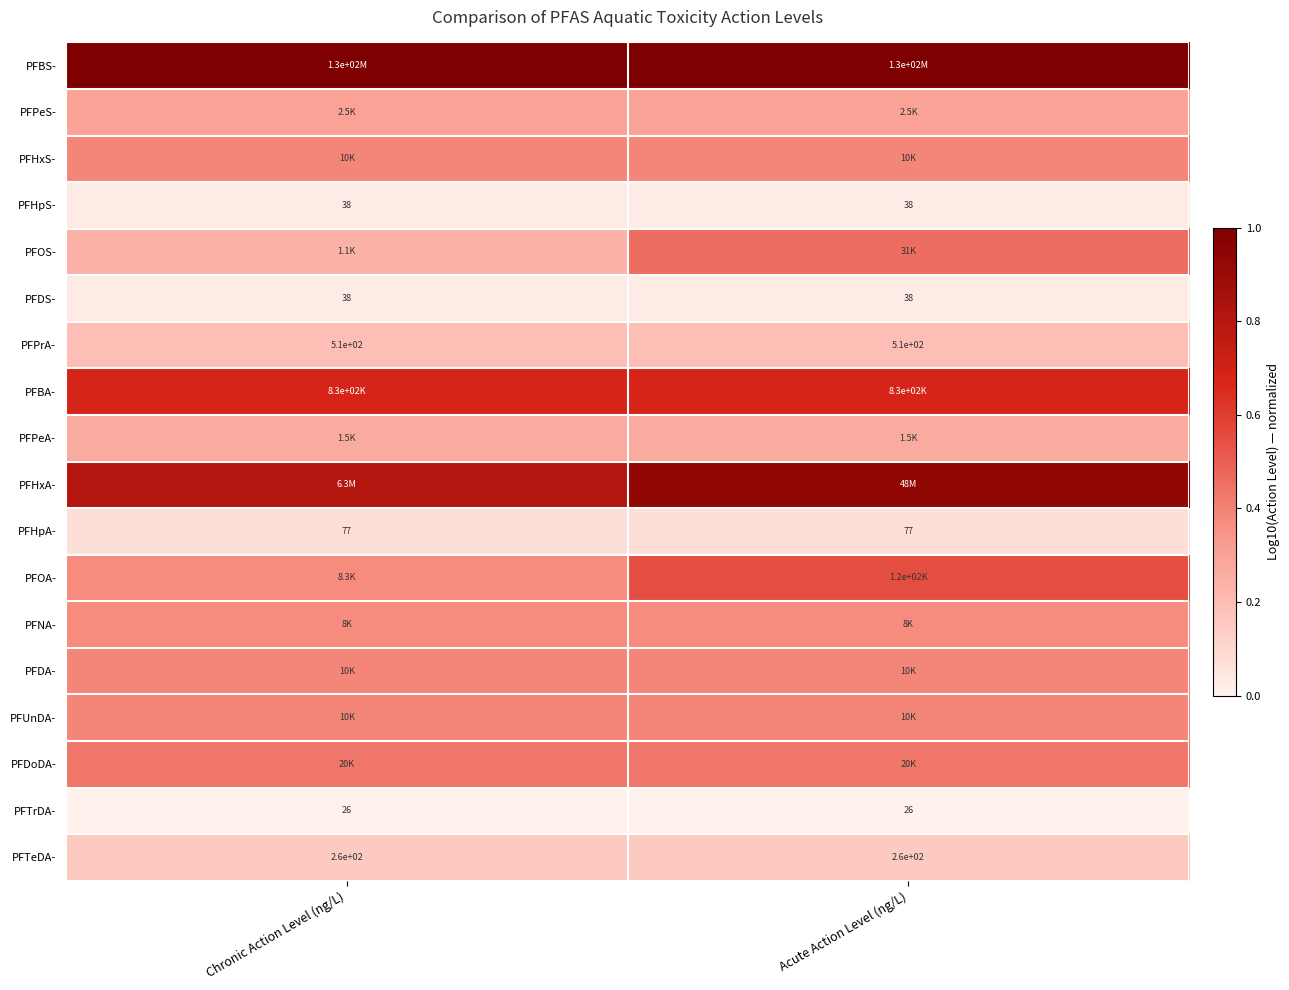

What is the spread (max minus min) of values at Chronic Action Level (ng/L)?

1.0